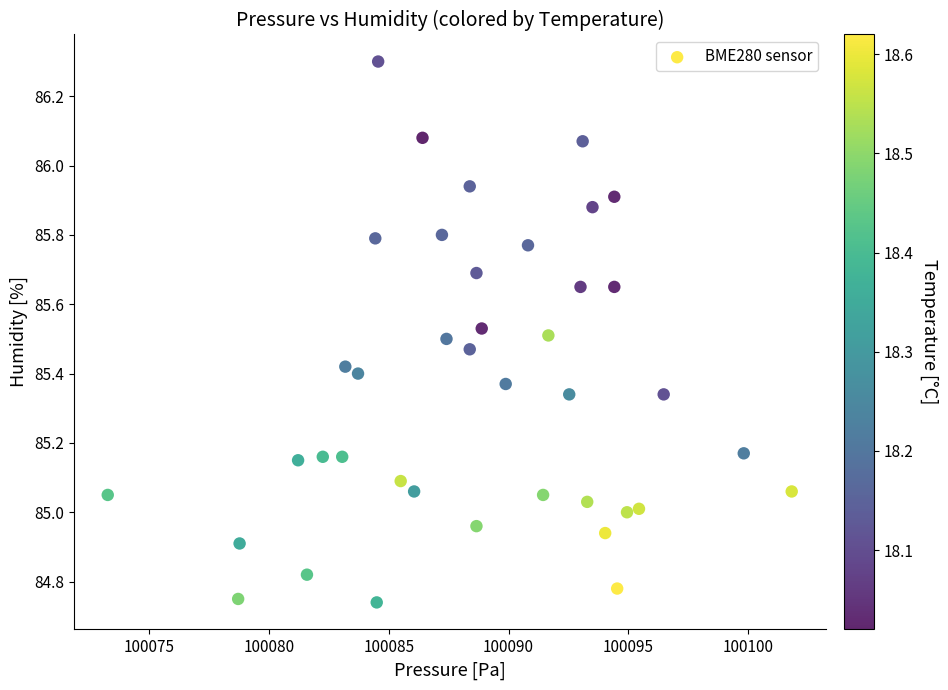

What is the range of X values (max minus min)?

28.5